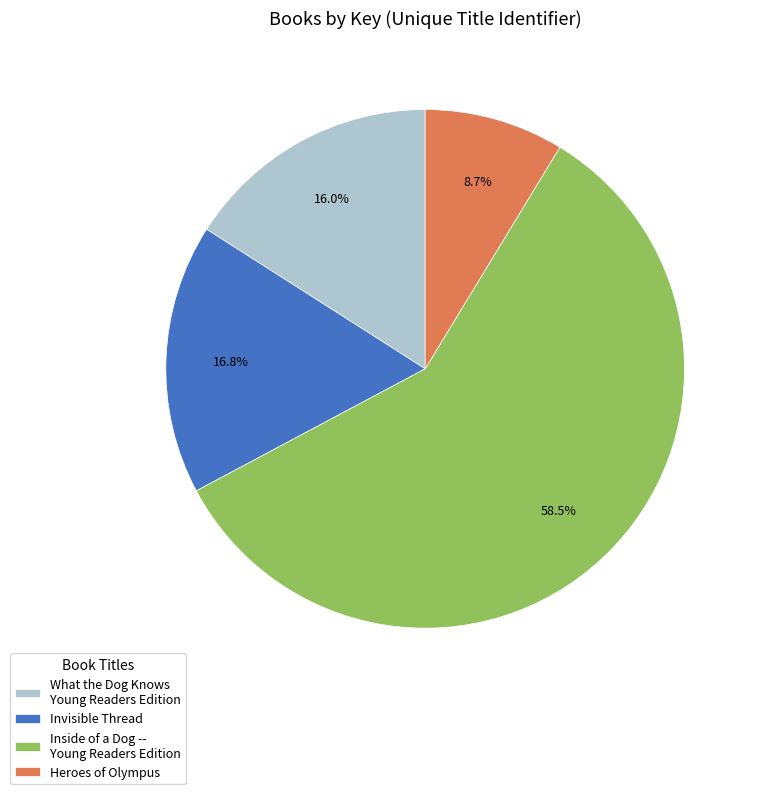

Does any single category account for the majority?

Yes